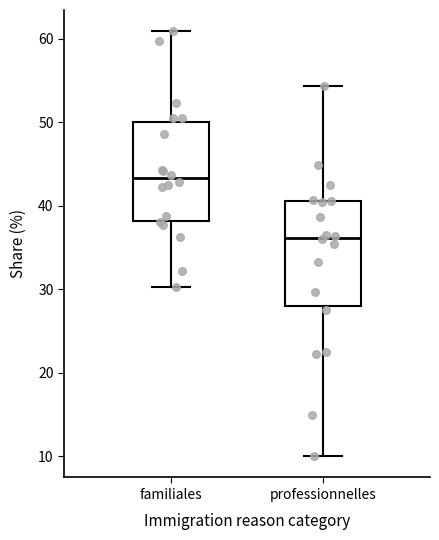

Reading left to right, transcribe this box plot: for each box, give where its median line is, the range the box spans, and where its two whiskers end, as read against the y-axis. The values are not printed on the chart, so give them approximately, as read against the axis.

familiales: median 43, box 38 to 50, whiskers 30 to 61
professionnelles: median 36, box 28 to 41, whiskers 10 to 54